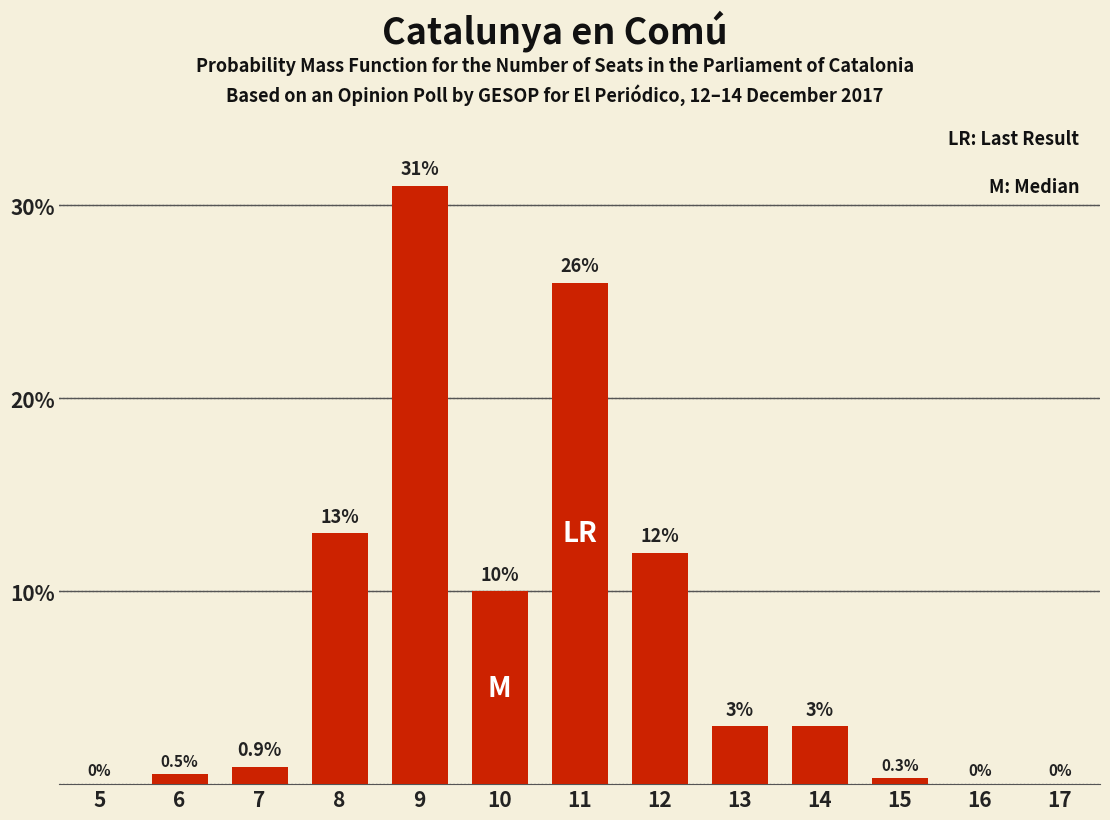

Reading left to right, transcribe all the data shown in this chart.

5=0.0	6=0.5	7=0.9	8=13.0	9=31.0	10=10.0	11=26.0	12=12.0	13=3.0	14=3.0	15=0.3	16=0.0	17=0.0